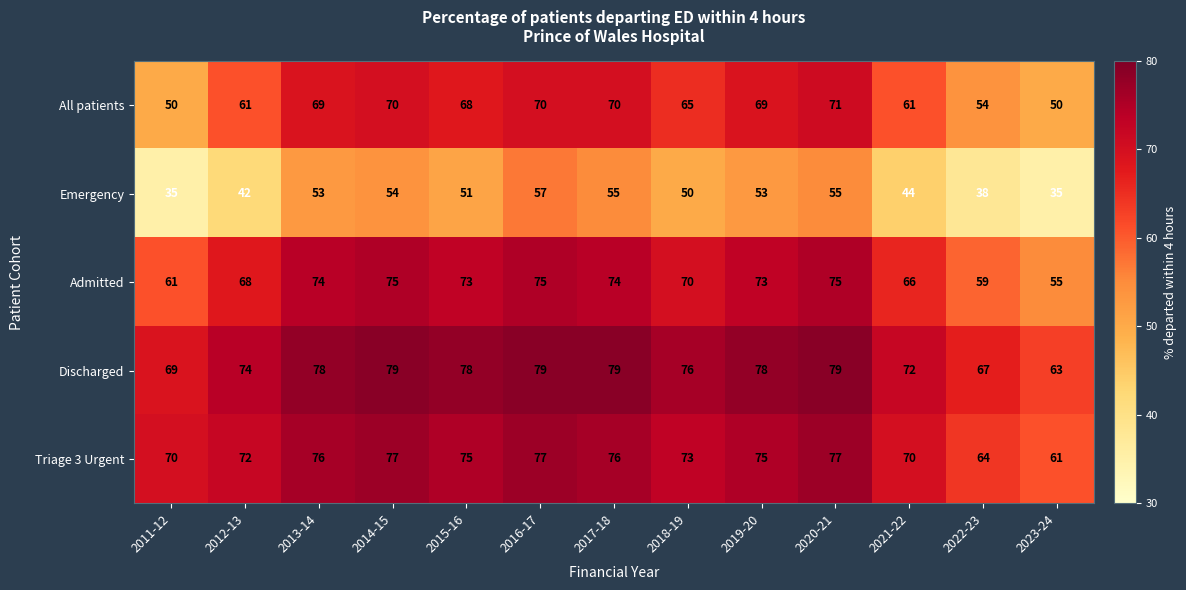

The value of Discharged at 2023-24 is 63. True or false?

True